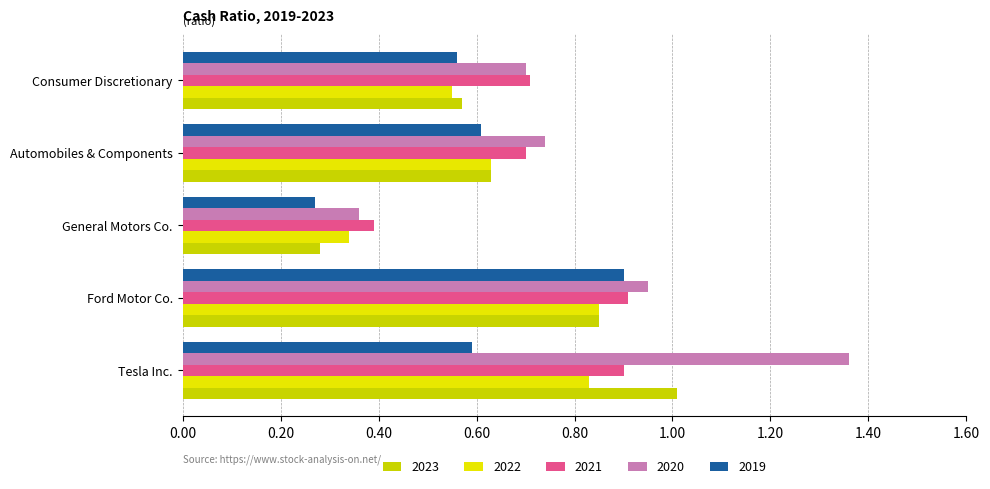

How many categories are shown in the chart?

5